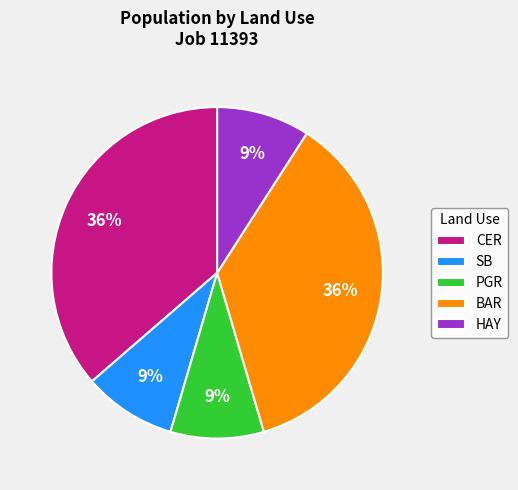

What percentage is the BAR slice, to the nearest percent?

36%